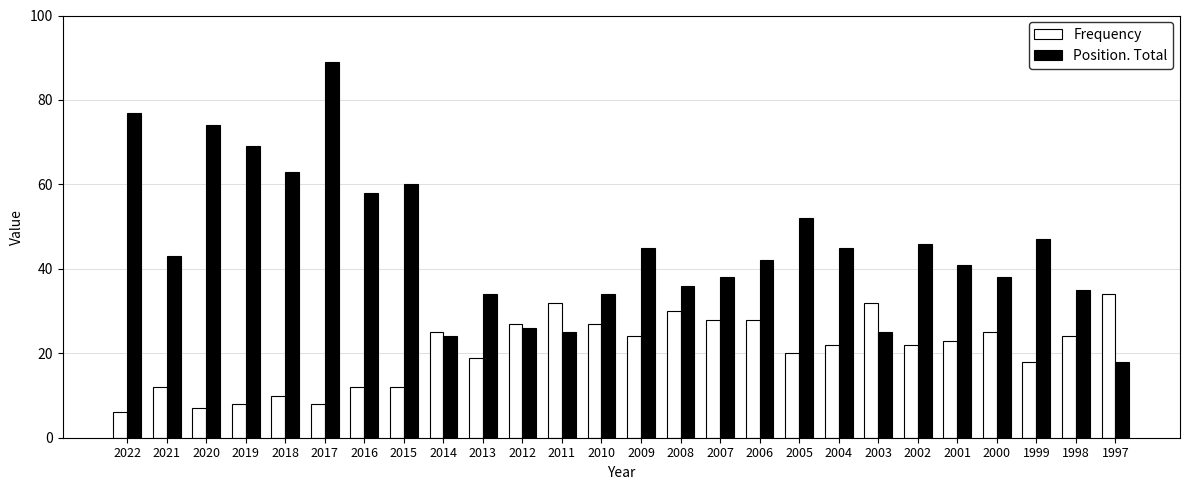

What is the difference between the highest and lowest values at 1997?

16